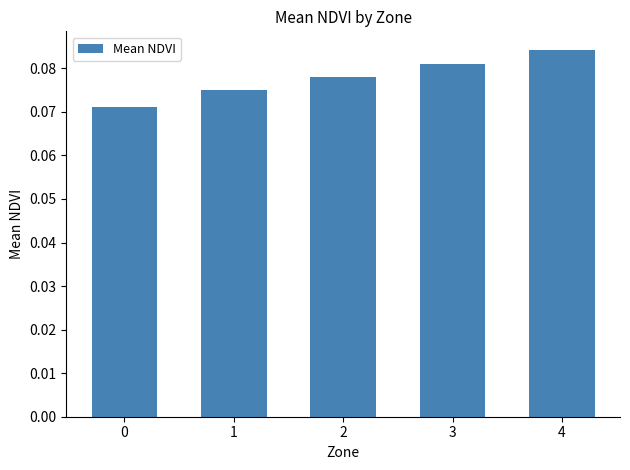

Count the values in the range 0 to 1.

5